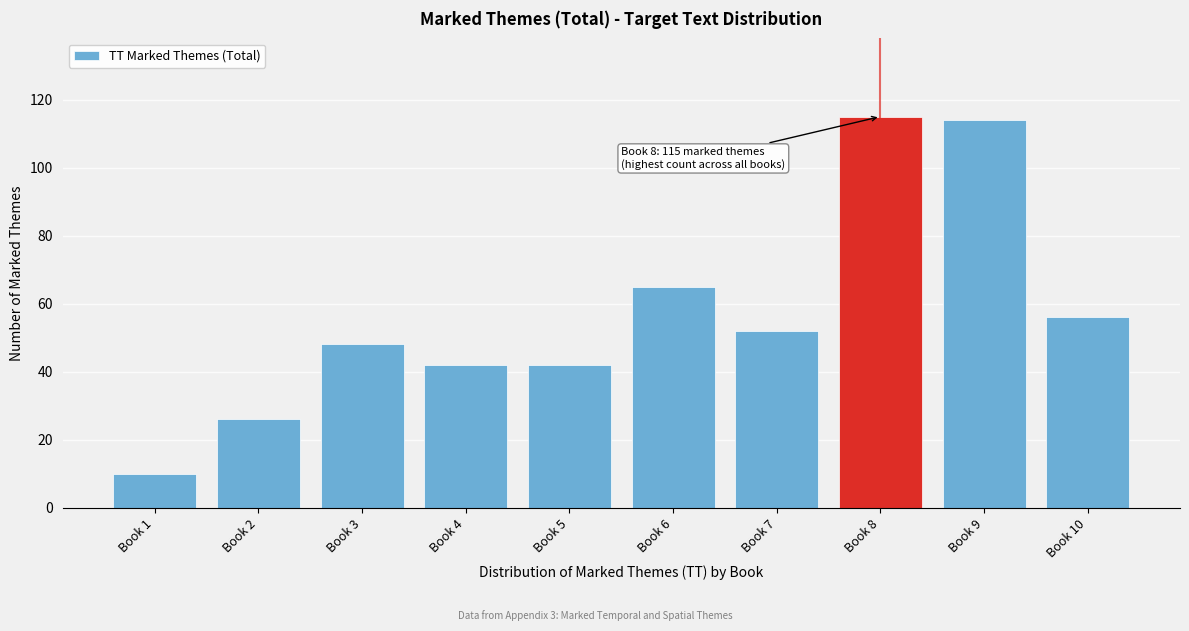

Reading right to left, extract all data points from this chart.

Book 10=56	Book 9=114	Book 8=115	Book 7=52	Book 6=65	Book 5=42	Book 4=42	Book 3=48	Book 2=26	Book 1=10